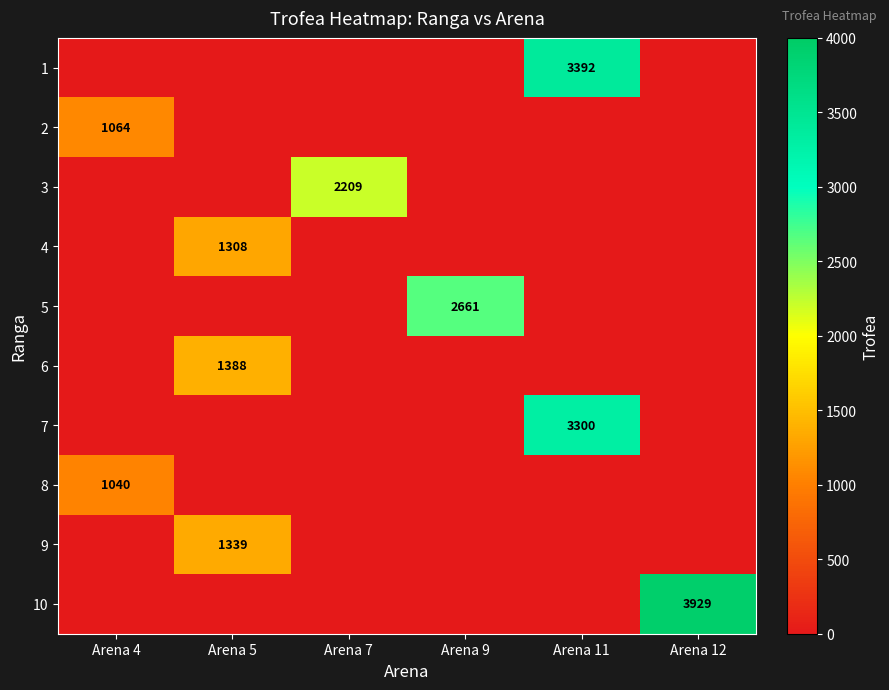

What is the spread (max minus min) of values at Arena 7?

2209